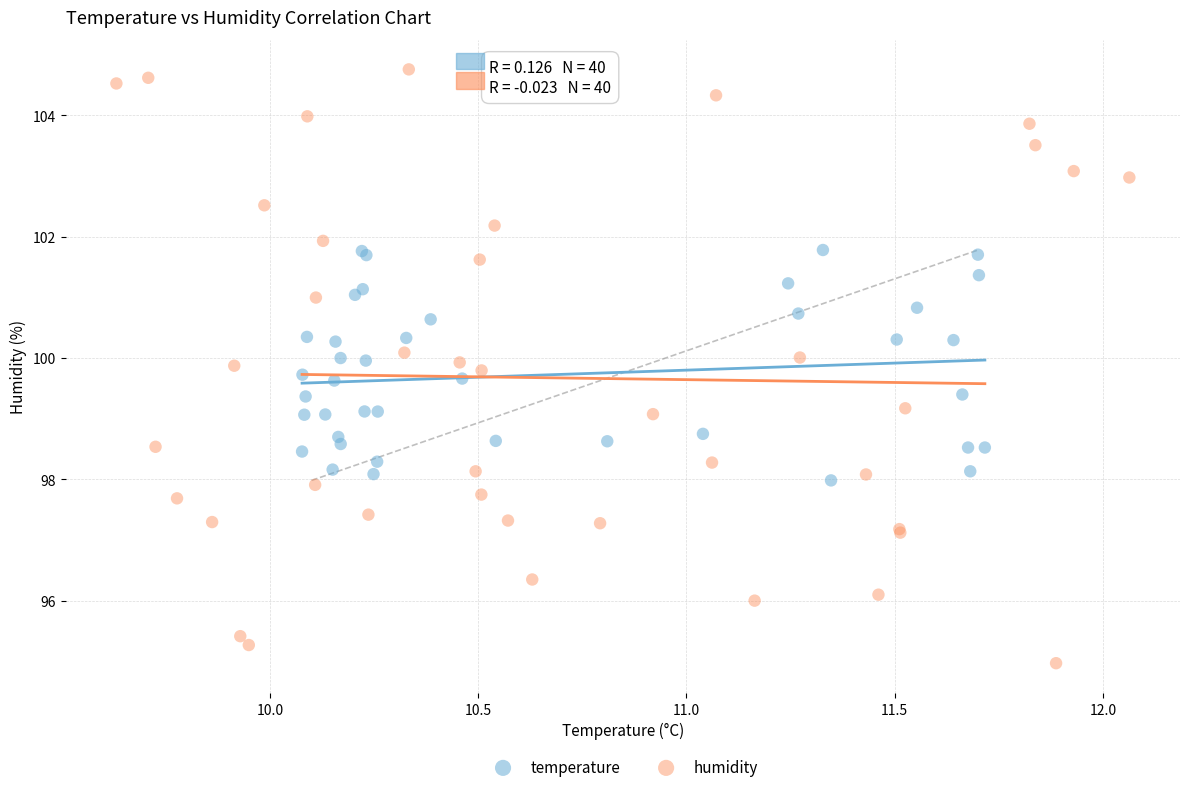

Which series has the widest spread of Y values?

humidity